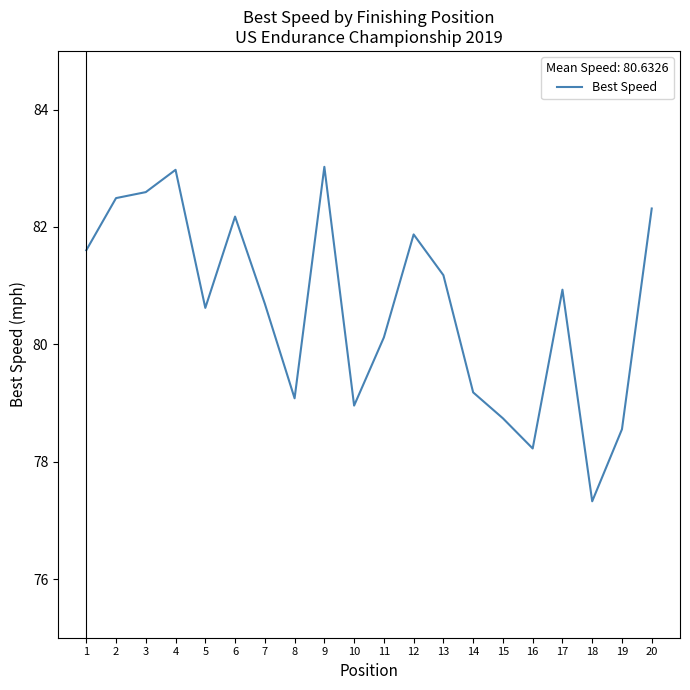

Between 15 and 2, which is larger?

2